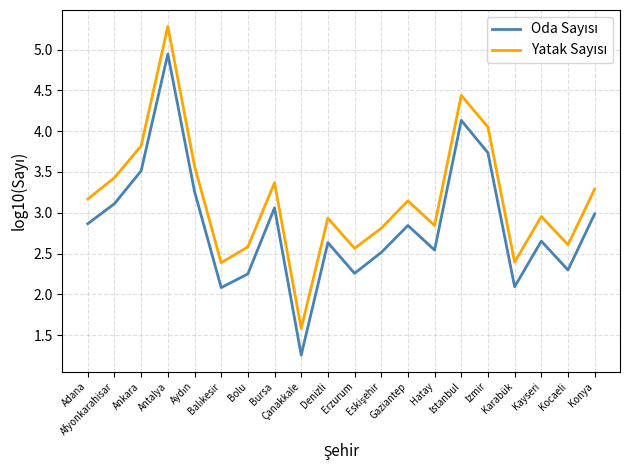

How many lines are shown in the chart?

2